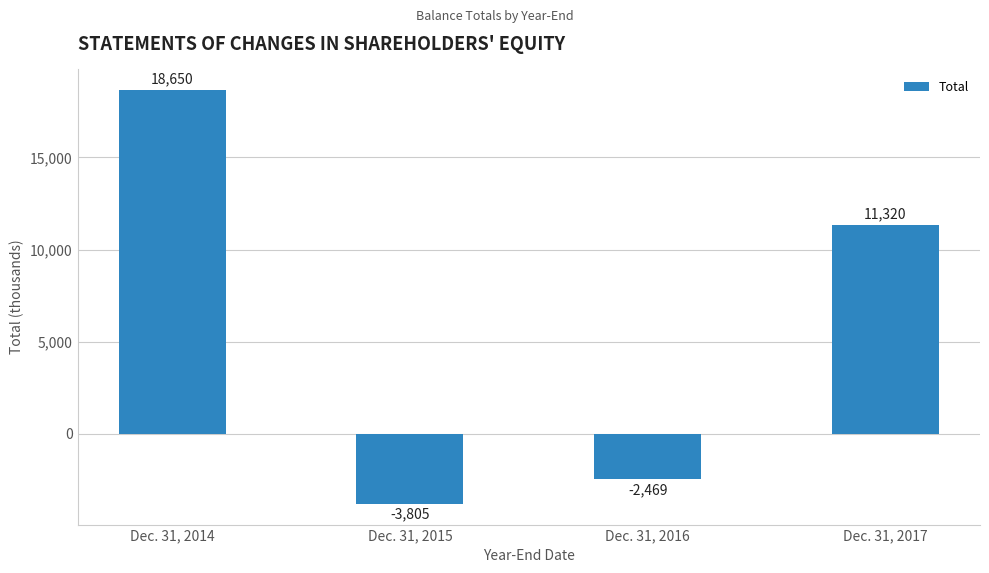

What is the maximum value shown in the chart?

18650